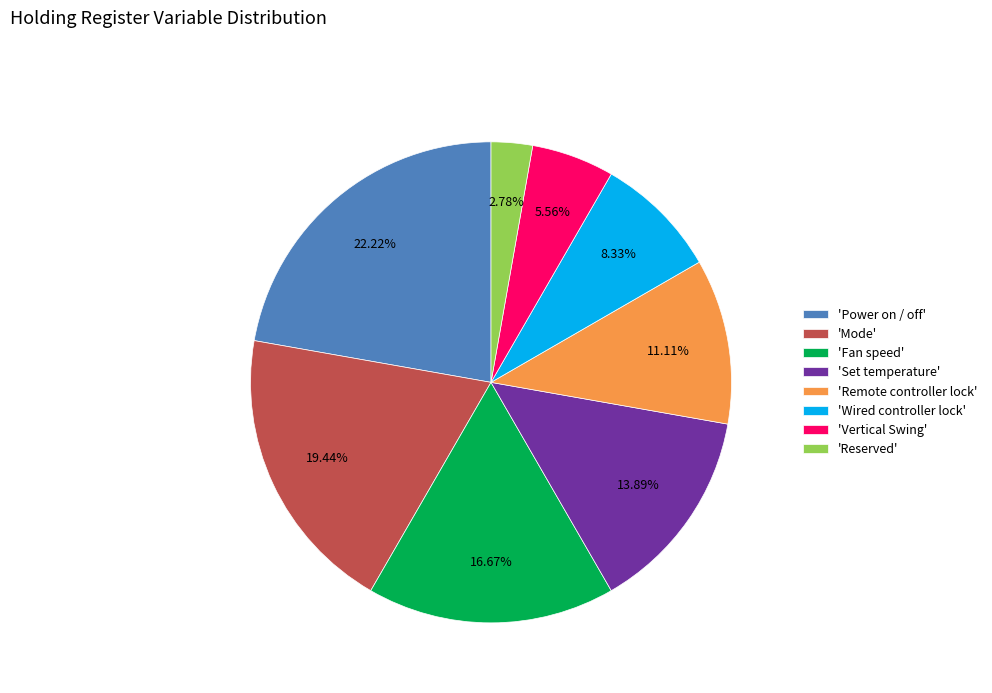

Is the sum of 'Power on / off' and 'Vertical Swing' greater than half?

No